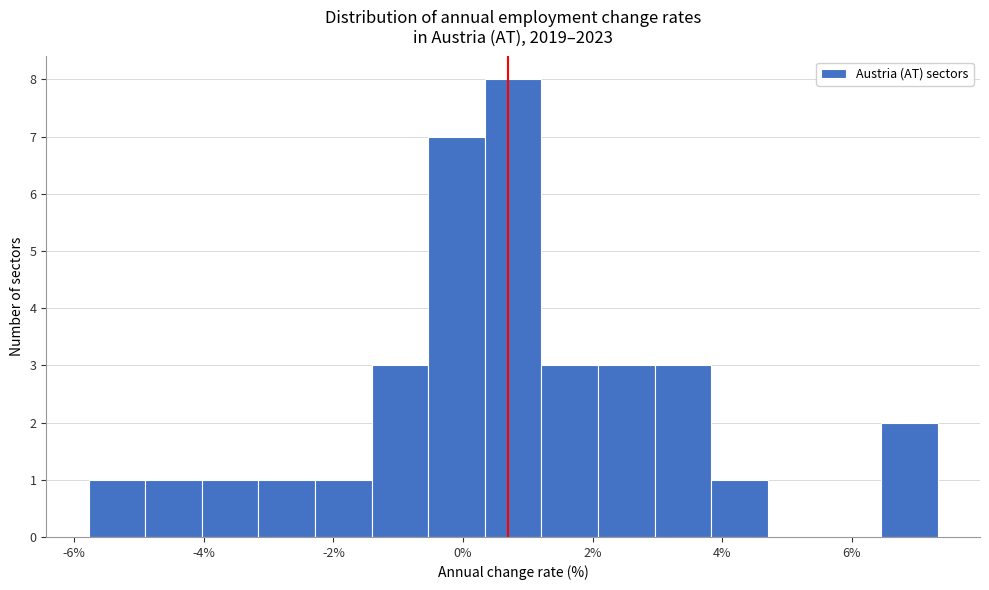

Reading left to right, list every bar in this chart as the range it spans on the x-axis followed by its height. Neither the bar edges nor the heights are printed on the chart, so give them approximately, as read against the axes.

-5.8 to -5.0: 1
-5.0 to -4.0: 1
-4.0 to -3.2: 1
-3.2 to -2.2: 1
-2.2 to -1.4: 1
-1.4 to -0.6: 3
-0.6 to 0.4: 7
0.4 to 1.2: 8
1.2 to 2.0: 3
2.0 to 3.0: 3
3.0 to 3.8: 3
3.8 to 4.8: 1
4.8 to 5.6: 0
5.6 to 6.4: 0
6.4 to 7.4: 2